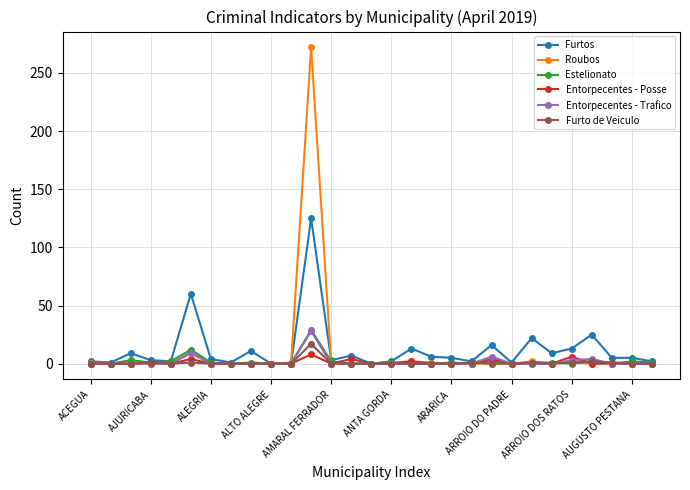

True or false: Furto de Veiculo has more than 2 points higher than both neighbors.

True